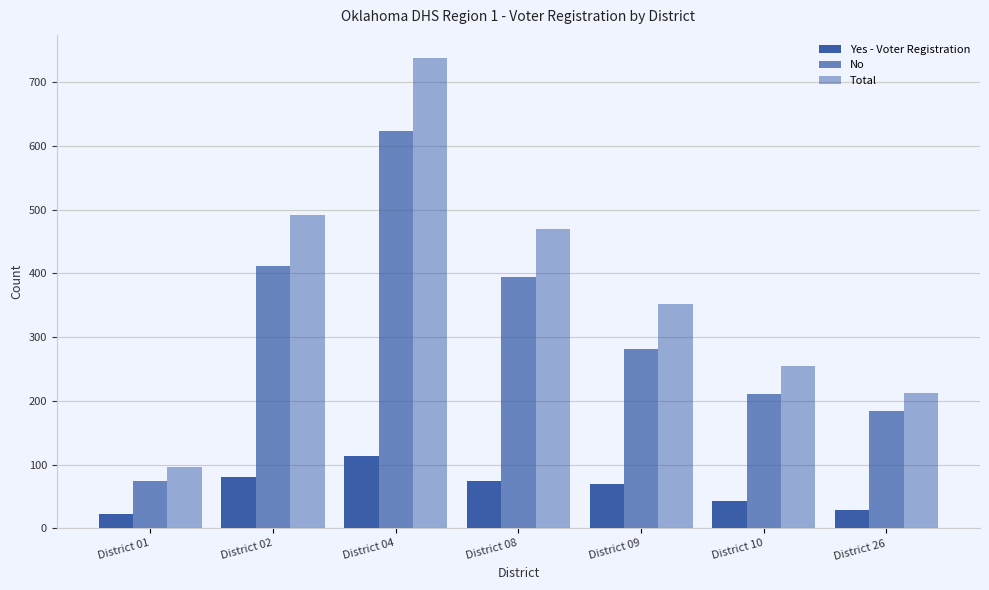

Count the number of categories in the chart.

7